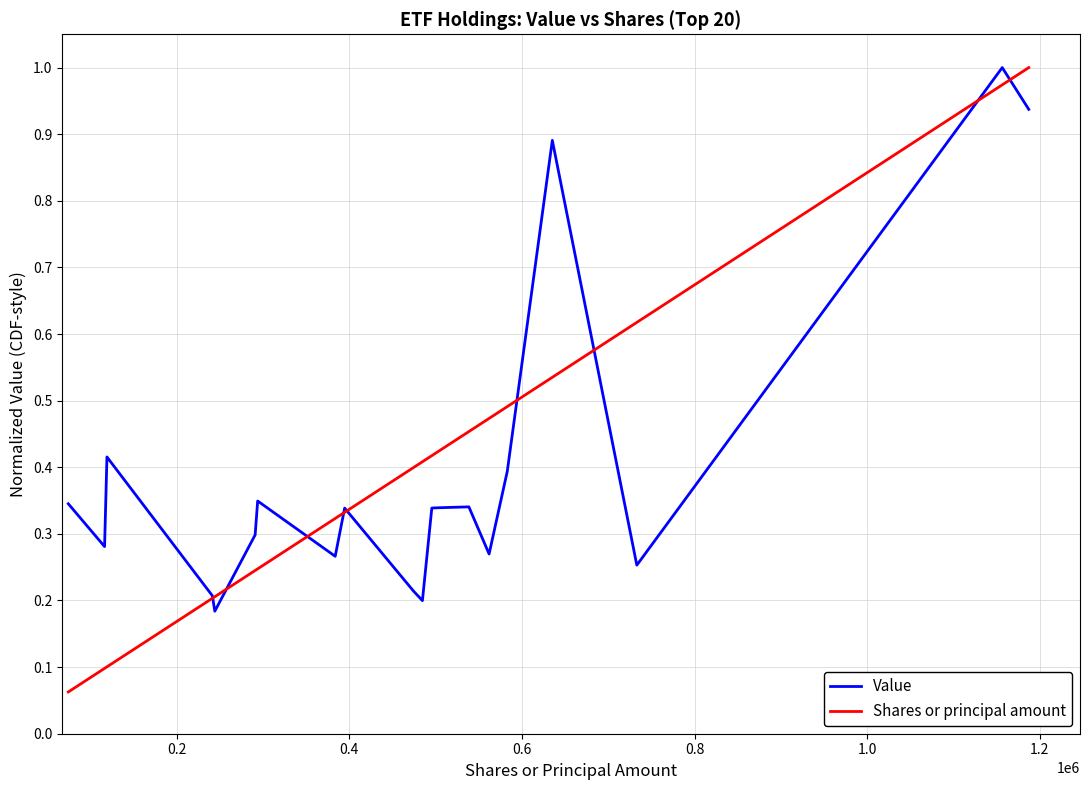

Which series has the largest range (max minus min)?

Shares or principal amount